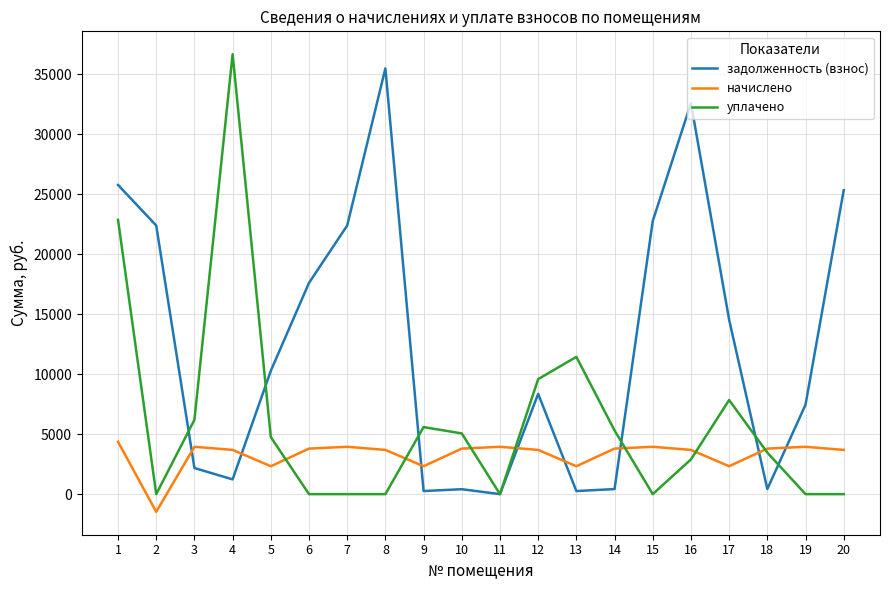

Is it true that уплачено equals 8374.9 at 9?

False